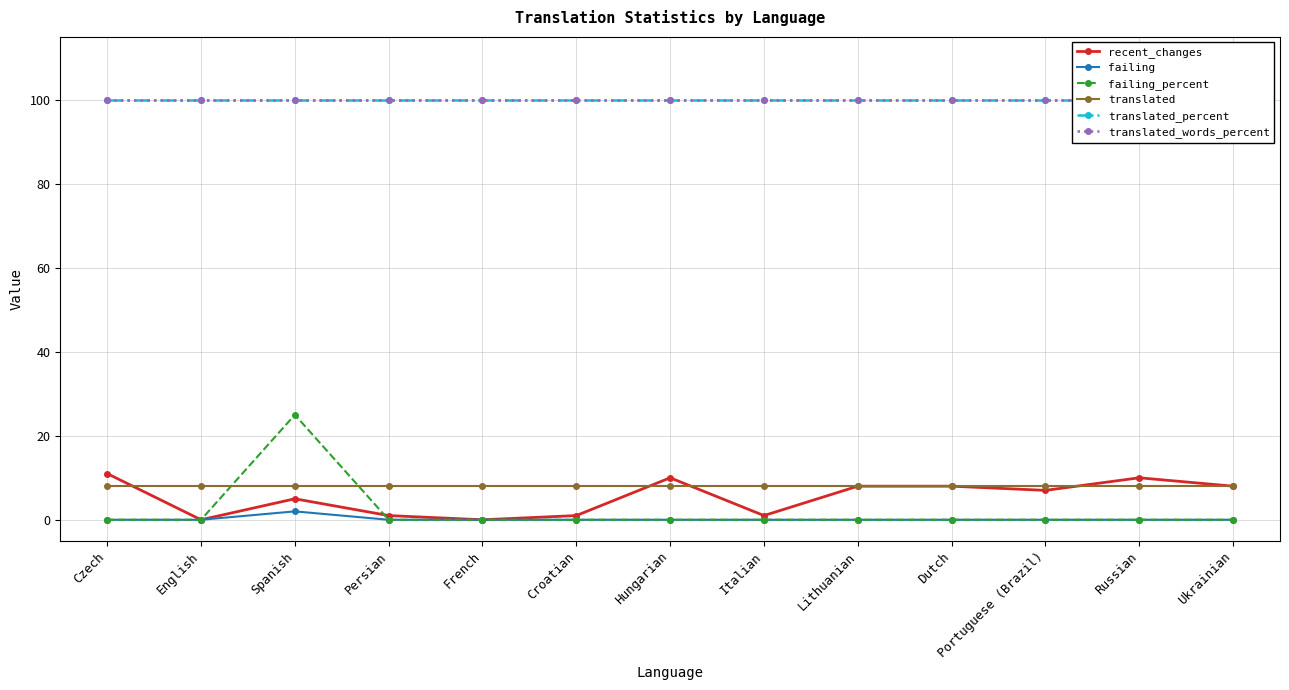

At Dutch, list the series in order from largest to smallest.

translated_percent, translated_words_percent, recent_changes, translated, failing, failing_percent